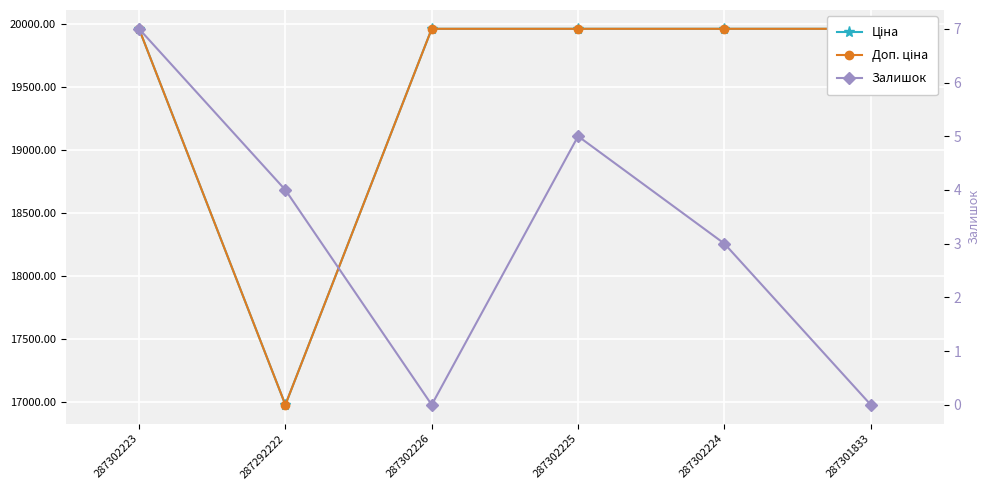

Is the value of Доп. ціна at 287302224 greater than the value of Ціна at 287302224?

No